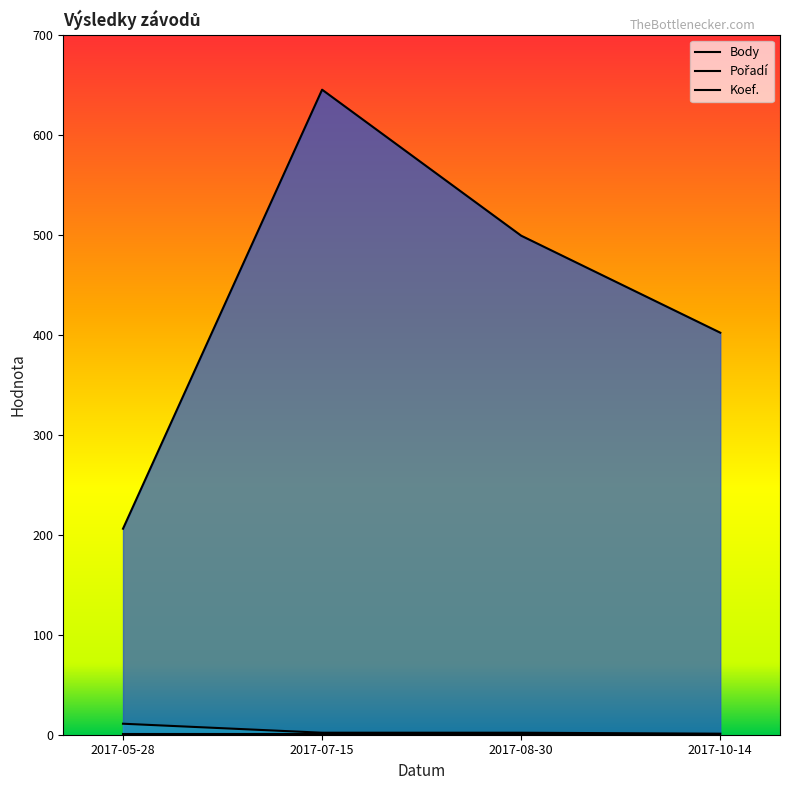

The value of Koef. at 2017-08-30 is 0. True or false?

False